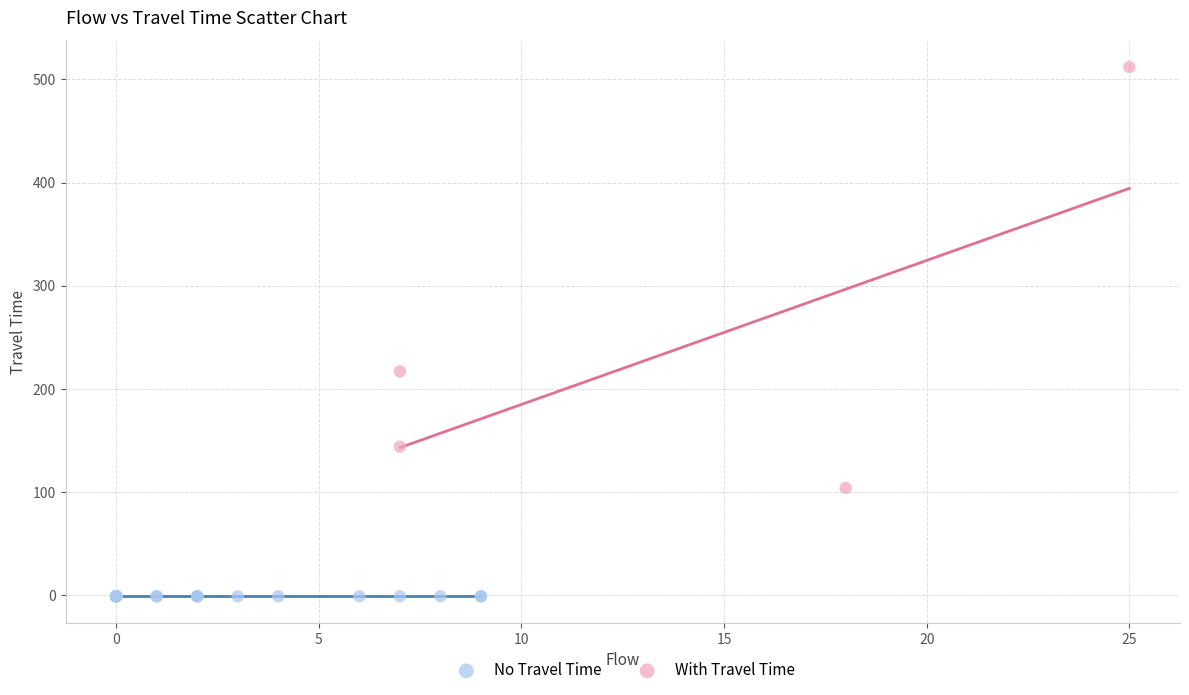

What are all the series names shown in the legend?

No Travel Time, With Travel Time